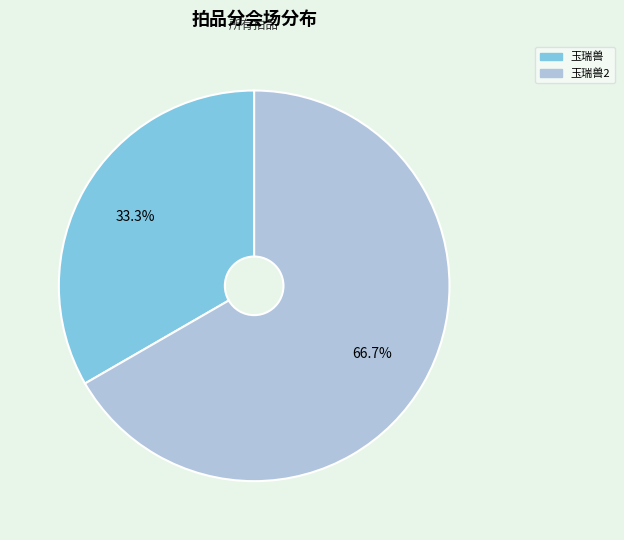

To the nearest percent, what is the difference between the largest and smallest slice percentages?

33%